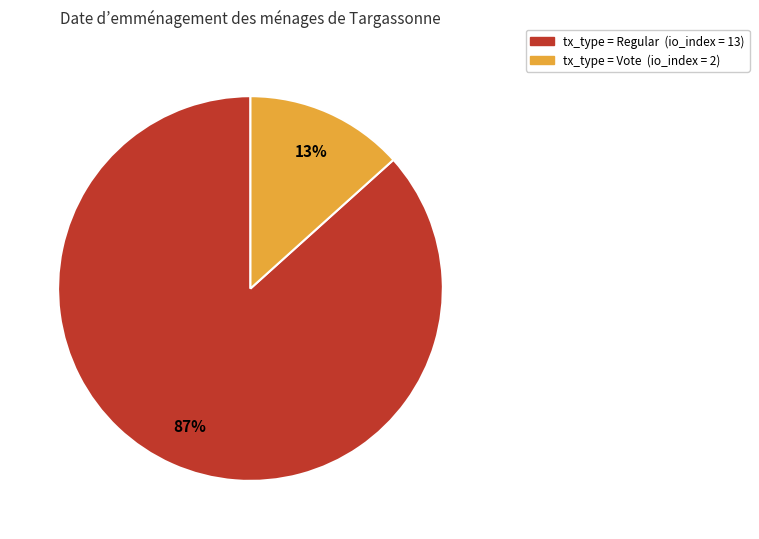

To the nearest percent, what is the average slice percentage?

50%